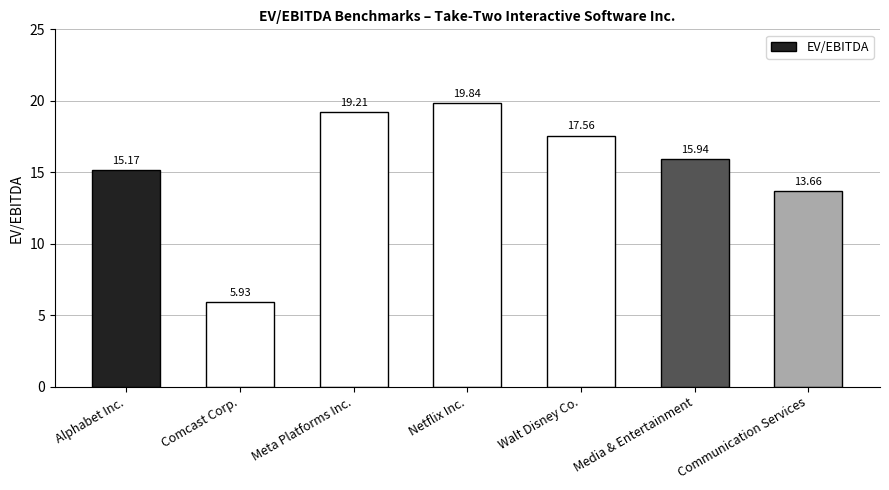

What is the value of the 1st bar from the left?

15.2